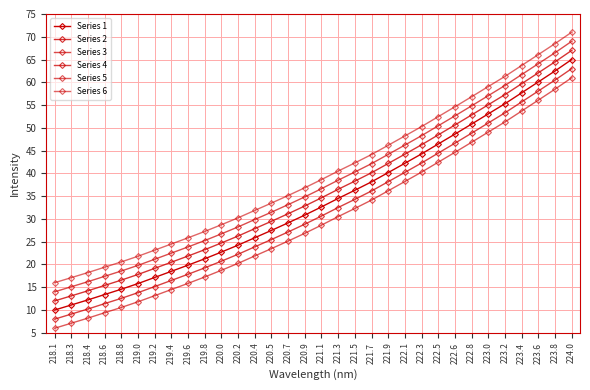

Which series has the largest total across all categories?

Series 6